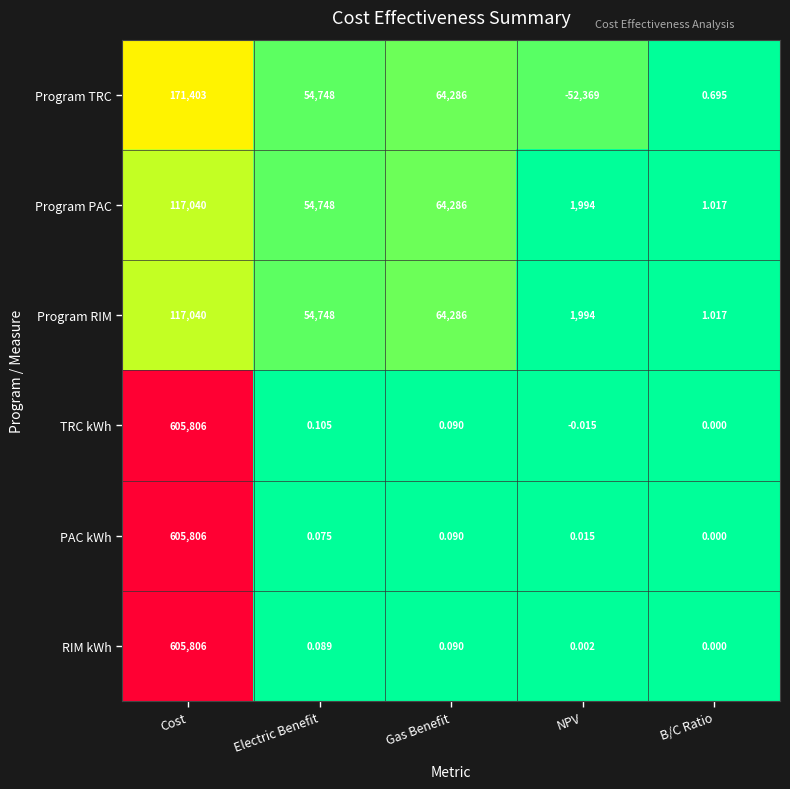

At which category does the chart reach its peak across all series?

Cost